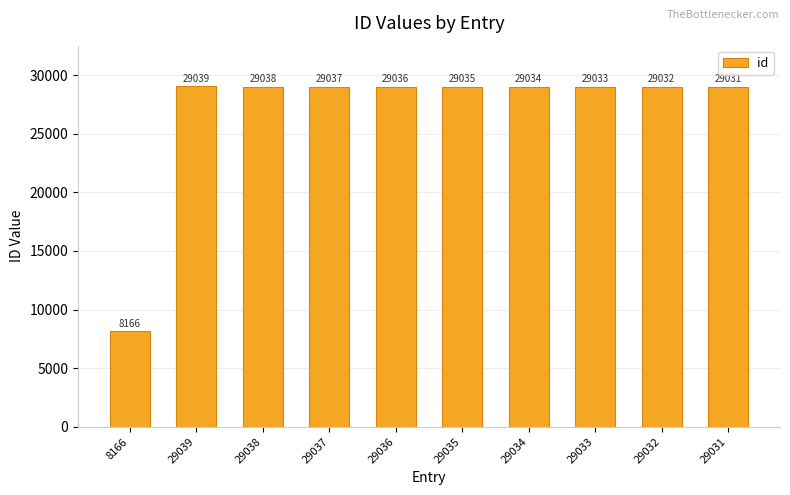

What is the average value?

26948